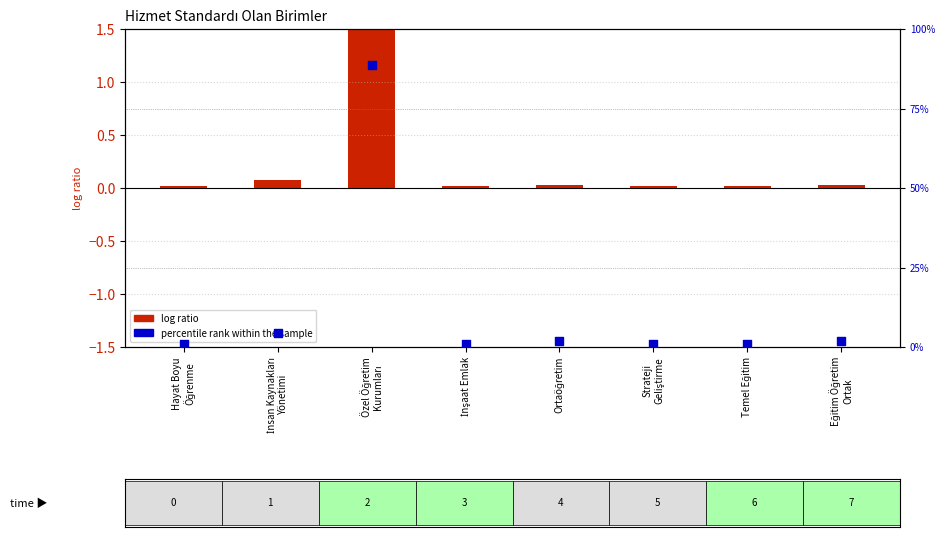

What is the total value across all series at Temel Eğitim?

0.9